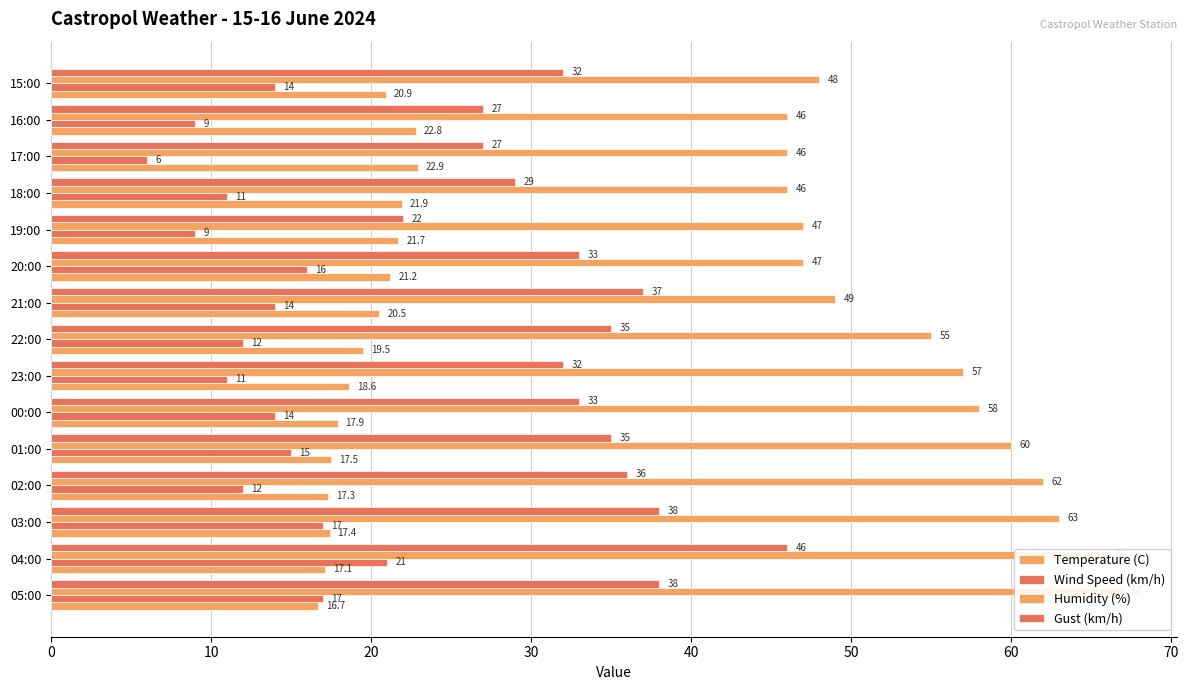

Reading left to right, what are all the values shown in this chart?

Temperature (C): 16.7	17.1	17.4	17.3	17.5	17.9	18.6	19.5	20.5	21.2	21.7	21.9	22.9	22.8	20.9
Wind Speed (km/h): 17.0	21.0	17.0	12.0	15.0	14.0	11.0	12.0	14.0	16.0	9.0	11.0	6.0	9.0	14.0
Humidity (%): 67.0	66.0	63.0	62.0	60.0	58.0	57.0	55.0	49.0	47.0	47.0	46.0	46.0	46.0	48.0
Gust (km/h): 38.0	46.0	38.0	36.0	35.0	33.0	32.0	35.0	37.0	33.0	22.0	29.0	27.0	27.0	32.0